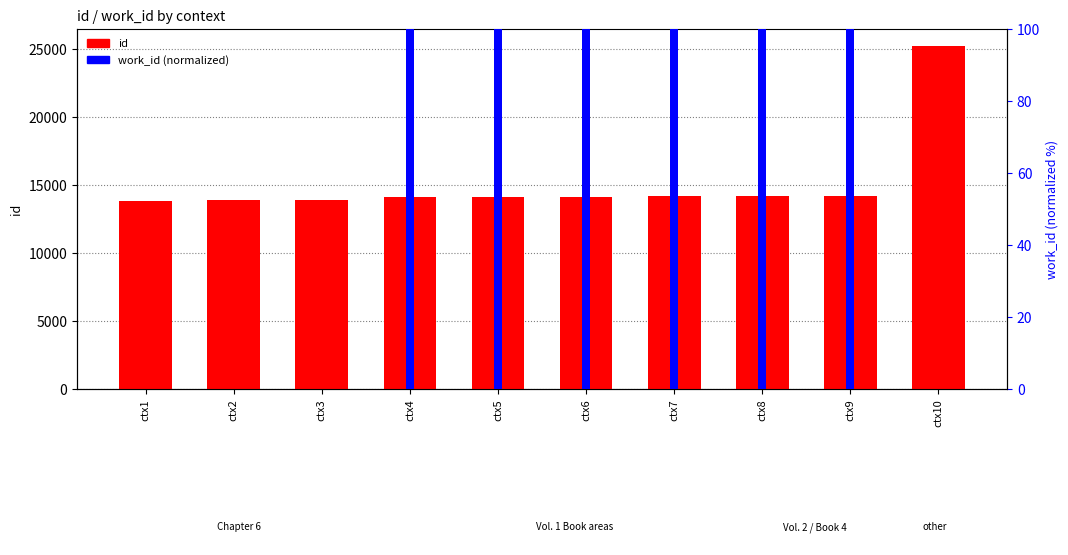

Which category has the highest value in the id series?

ctx10